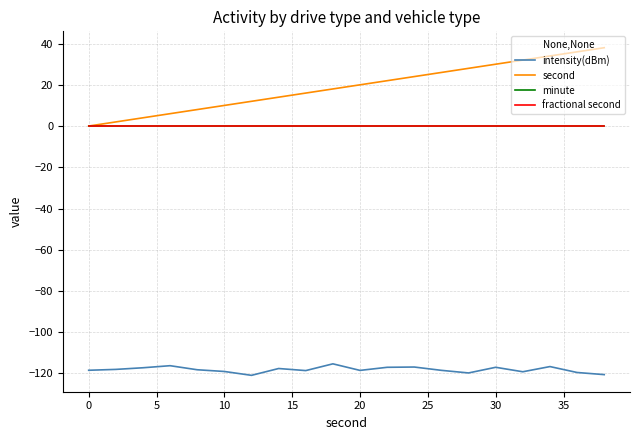

Reading right to left, transcribe all the data shown in this chart.

intensity(dBm): -120.6	-119.5	-116.7	-119.2	-117.0	-119.8	-118.5	-116.9	-117.0	-118.5	-115.4	-118.6	-117.6	-120.9	-119.1	-118.2	-116.3	-117.3	-118.0	-118.5
second: 38.0	36.0	34.0	32.0	30.0	28.0	26.0	24.0	22.0	20.0	18.0	16.0	14.0	12.0	10.0	8.0	6.0	4.0	2.0	0.0
minute: 0.0	0.0	0.0	0.0	0.0	0.0	0.0	0.0	0.0	0.0	0.0	0.0	0.0	0.0	0.0	0.0	0.0	0.0	0.0	0.0
fractional second: 0.0	0.0	0.0	0.0	0.0	0.0	0.0	0.0	0.0	0.0	0.0	0.0	0.0	0.0	0.0	0.0	0.0	0.0	0.0	0.0